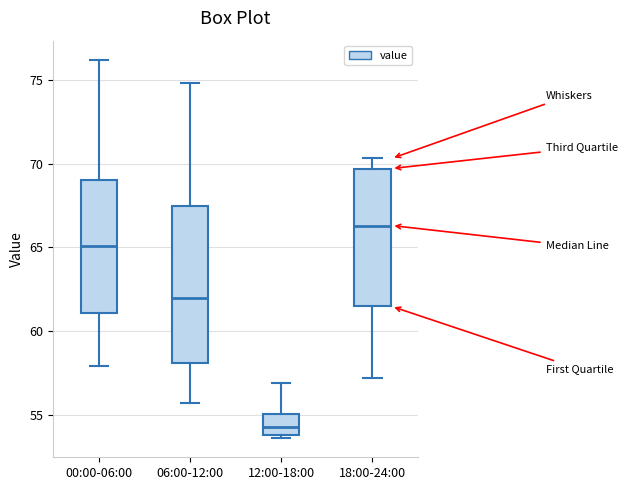

Reading left to right, transcribe this box plot: for each box, give where its median line is, the range the box spans, and where its two whiskers end, as read against the y-axis. The values are not printed on the chart, so give them approximately, as read against the axis.

00:00-06:00: median 65.0, box 61.0 to 69.0, whiskers 58.0 to 76.0
06:00-12:00: median 62.0, box 58.0 to 67.5, whiskers 55.5 to 75.0
12:00-18:00: median 54.5, box 54.0 to 55.0, whiskers 53.5 to 57.0
18:00-24:00: median 66.5, box 61.5 to 69.5, whiskers 57.0 to 70.5